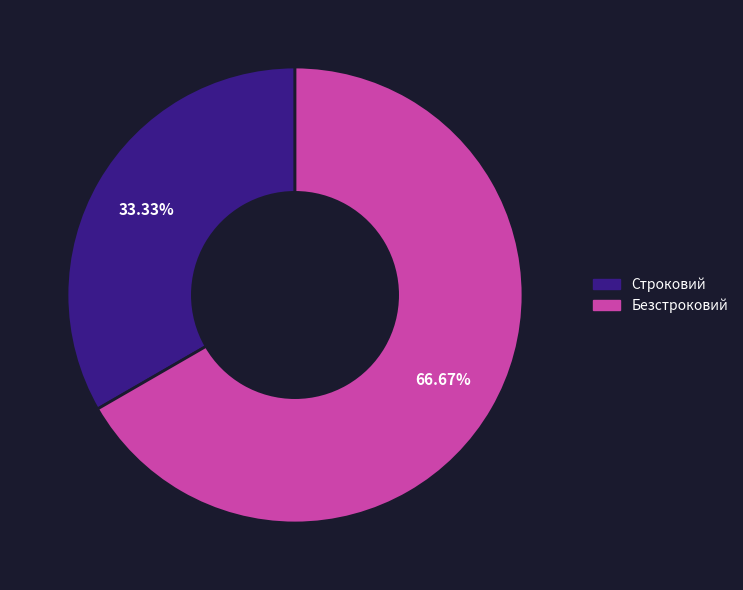

How many segments does this pie chart have?

2